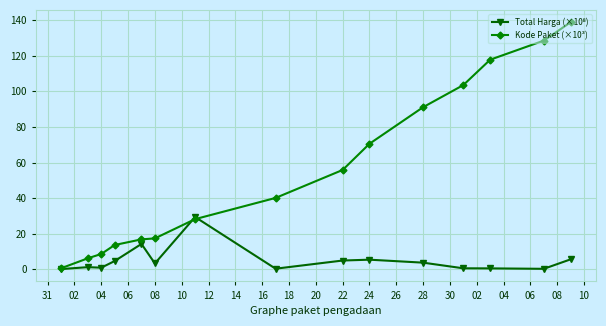

True or false: Kode Paket (×10³) has more than 1 interior local peaks.

False